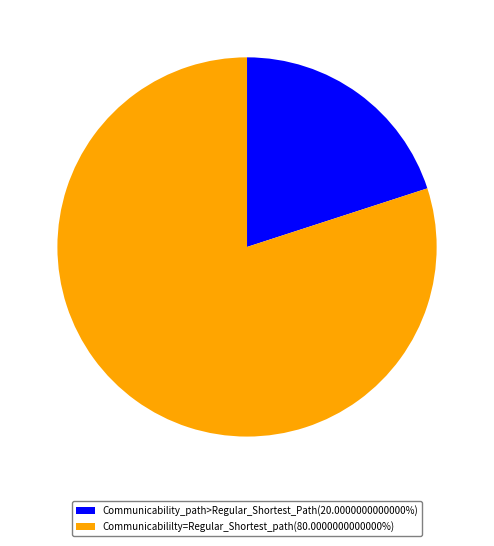

Does Communicability_path>Regular_Shortest_Path(20.0000000000000%) represent more than half of the total?

No